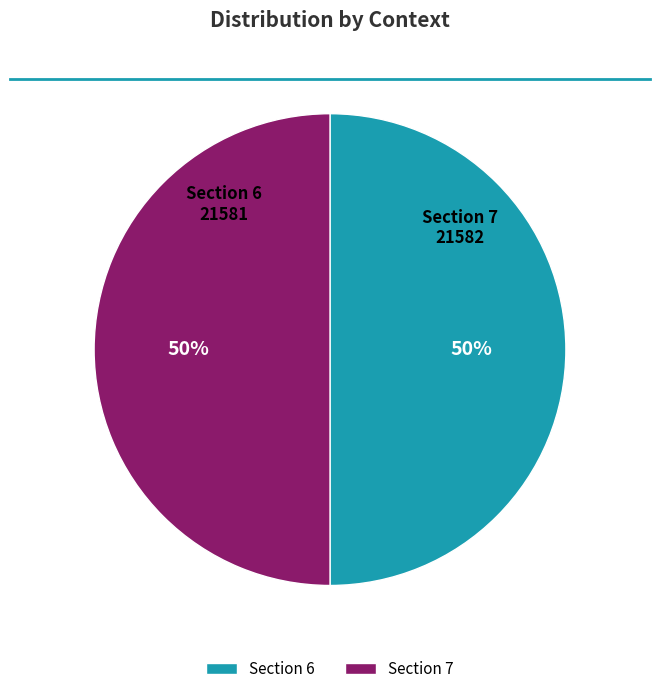

To the nearest percent, what is the combined percentage of Section 7 and Section 6?

100%